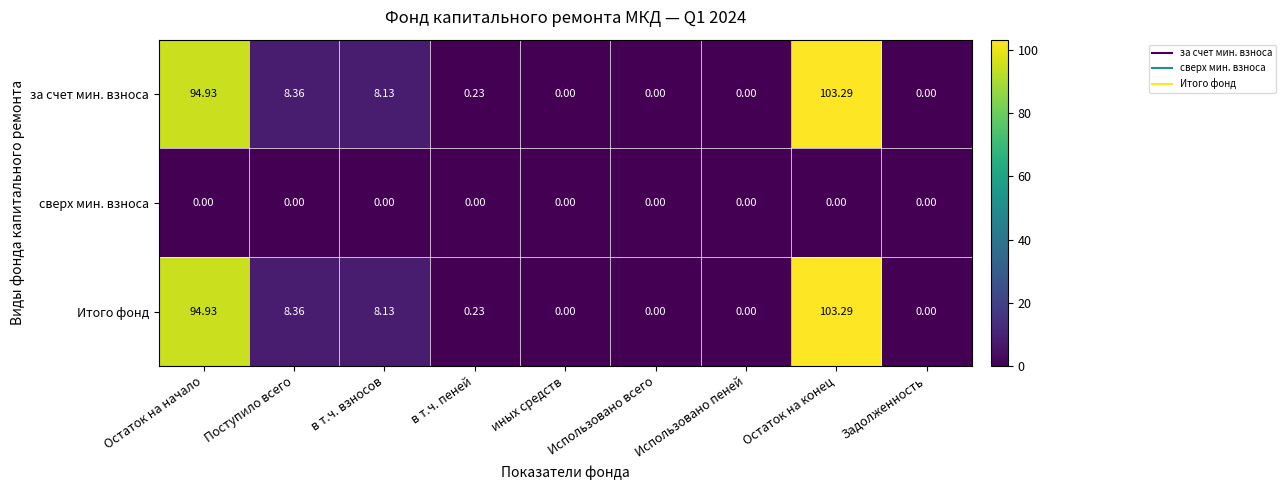

Is the value of за счет мин. взноса at Остаток на начало greater than the value of Итого фонд at в т.ч. взносов?

Yes